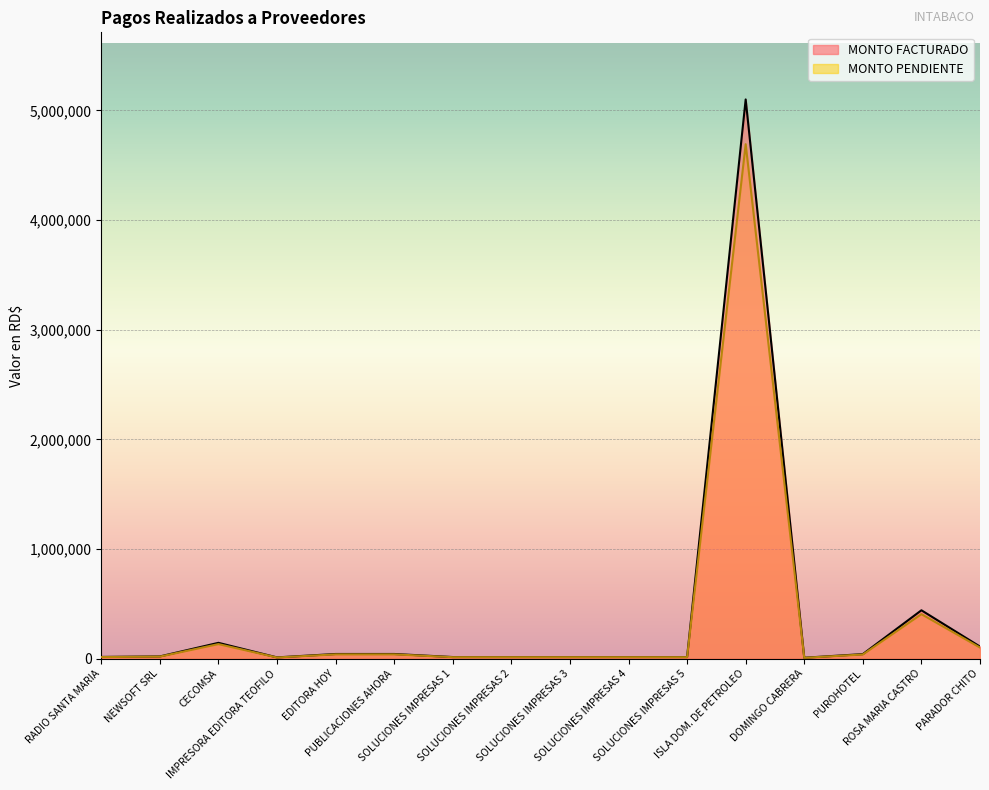

What position from the right is NEWSOFT SRL?

15